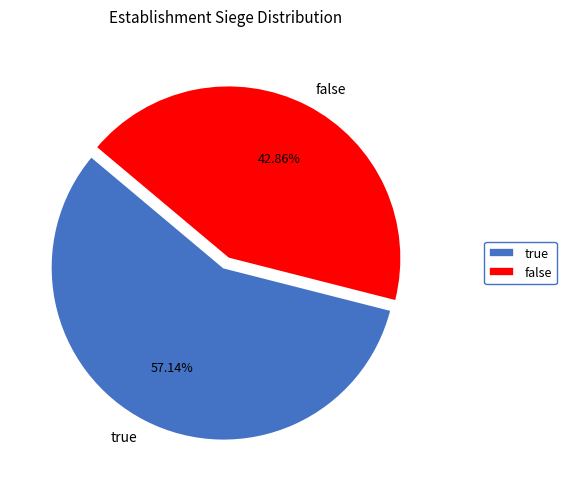

Rank the categories by value from lowest to highest.

false, true